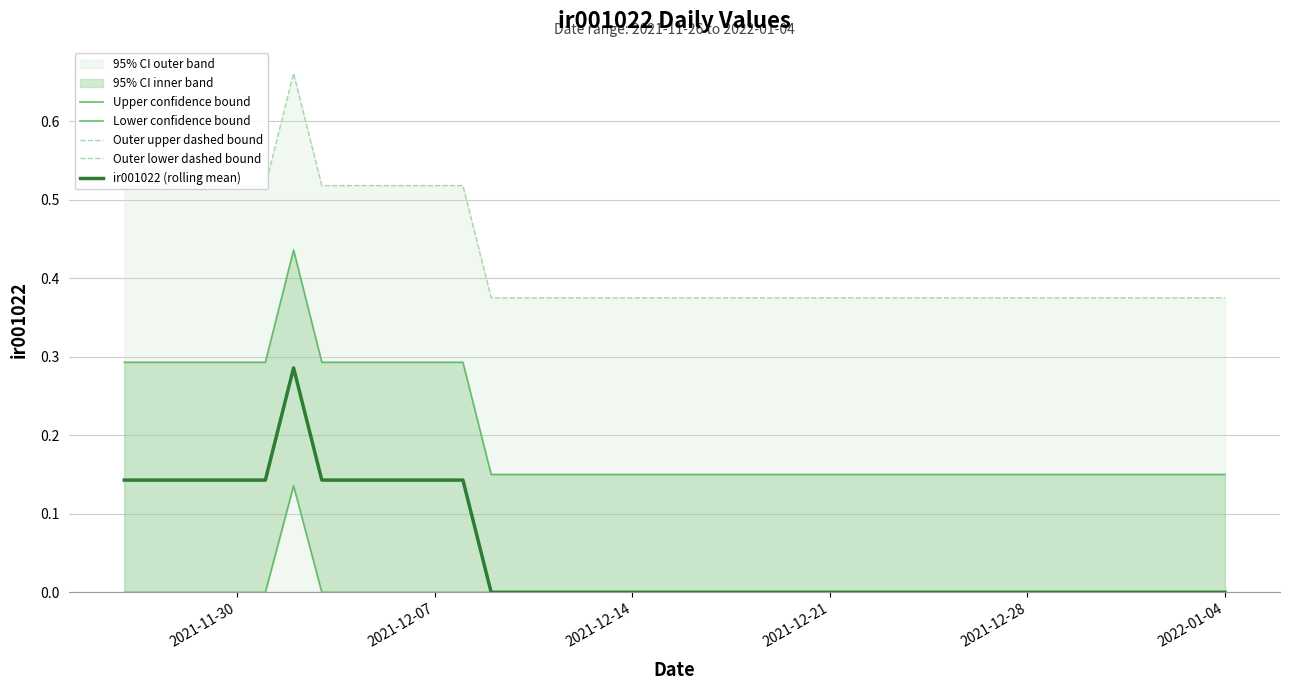

Reading right to left, transcribe all the data shown in this chart.

Upper confidence bound: 0.1	0.1	0.1	0.1	0.1	0.1	0.1	0.1	0.1	0.1	0.1	0.1	0.1	0.1	0.1	0.1	0.1	0.1	0.1	0.1	0.1	0.1	0.1	0.1	0.1	0.1	0.1	0.3	0.3	0.3	0.3	0.3	0.3	0.4	0.3	0.3	0.3	0.3	0.3	0.3
Lower confidence bound: 0.0	0.0	0.0	0.0	0.0	0.0	0.0	0.0	0.0	0.0	0.0	0.0	0.0	0.0	0.0	0.0	0.0	0.0	0.0	0.0	0.0	0.0	0.0	0.0	0.0	0.0	0.0	0.0	0.0	0.0	0.0	0.0	0.0	0.1	0.0	0.0	0.0	0.0	0.0	0.0
Outer upper dashed bound: 0.4	0.4	0.4	0.4	0.4	0.4	0.4	0.4	0.4	0.4	0.4	0.4	0.4	0.4	0.4	0.4	0.4	0.4	0.4	0.4	0.4	0.4	0.4	0.4	0.4	0.4	0.4	0.5	0.5	0.5	0.5	0.5	0.5	0.7	0.5	0.5	0.5	0.5	0.5	0.5
Outer lower dashed bound: 0.0	0.0	0.0	0.0	0.0	0.0	0.0	0.0	0.0	0.0	0.0	0.0	0.0	0.0	0.0	0.0	0.0	0.0	0.0	0.0	0.0	0.0	0.0	0.0	0.0	0.0	0.0	0.0	0.0	0.0	0.0	0.0	0.0	0.0	0.0	0.0	0.0	0.0	0.0	0.0
ir001022 (rolling mean): 0.0	0.0	0.0	0.0	0.0	0.0	0.0	0.0	0.0	0.0	0.0	0.0	0.0	0.0	0.0	0.0	0.0	0.0	0.0	0.0	0.0	0.0	0.0	0.0	0.0	0.0	0.0	0.1	0.1	0.1	0.1	0.1	0.1	0.3	0.1	0.1	0.1	0.1	0.1	0.1